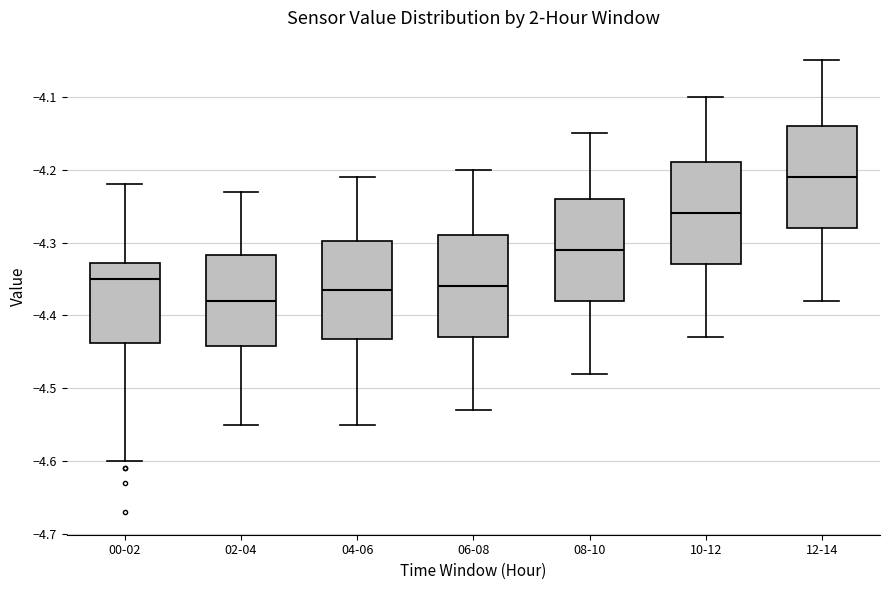

Which box has the lowest median line?

02-04